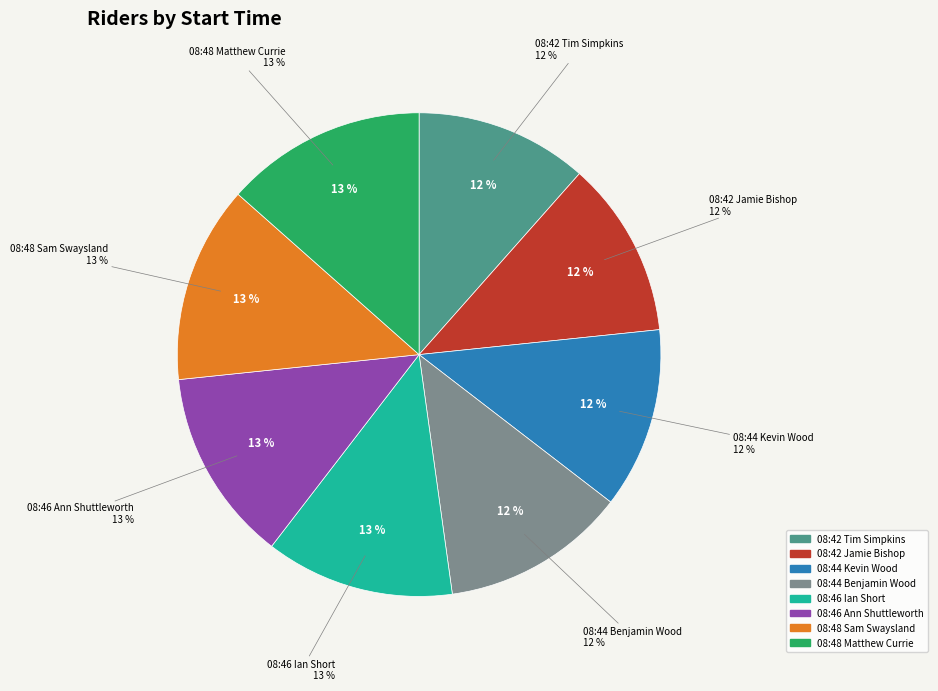

How many segments does this pie chart have?

8